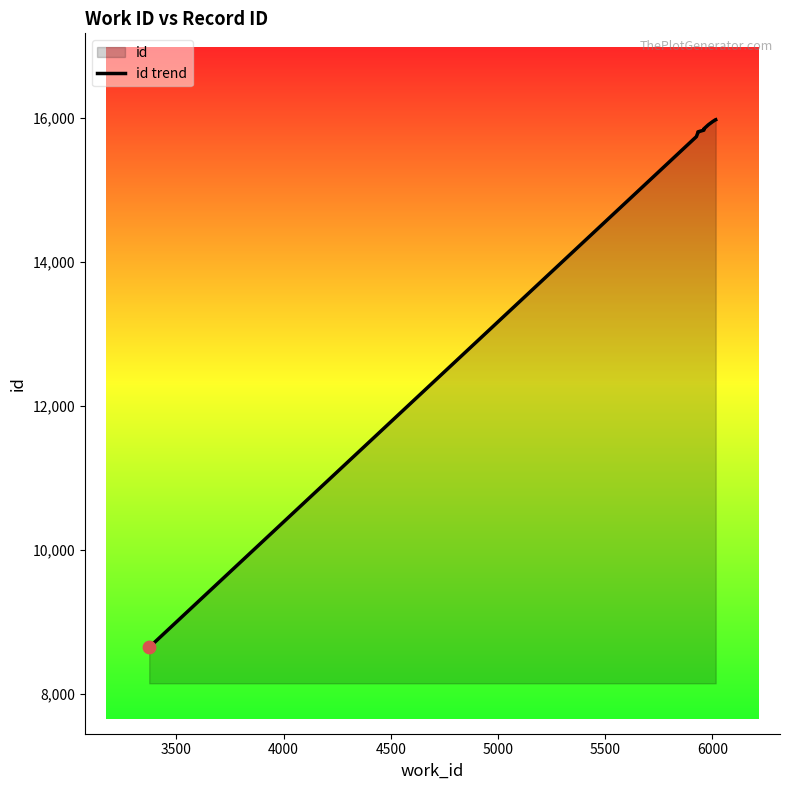

Between 6000 and 3500, which is larger?

6000